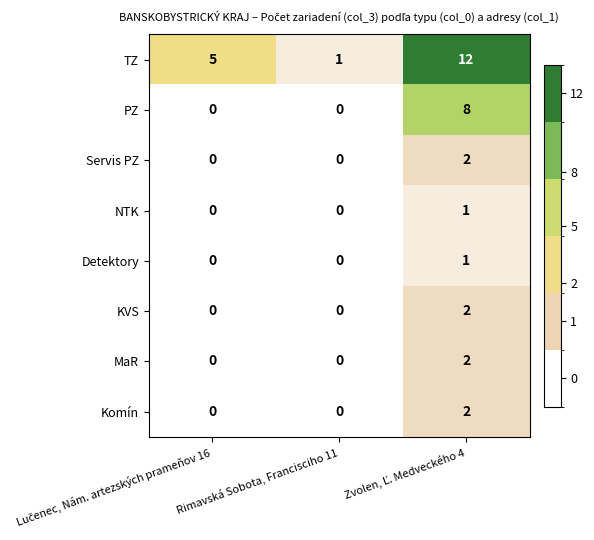

Is it true that Servis PZ equals 1 at Rimavská Sobota, Francisciho 11?

False